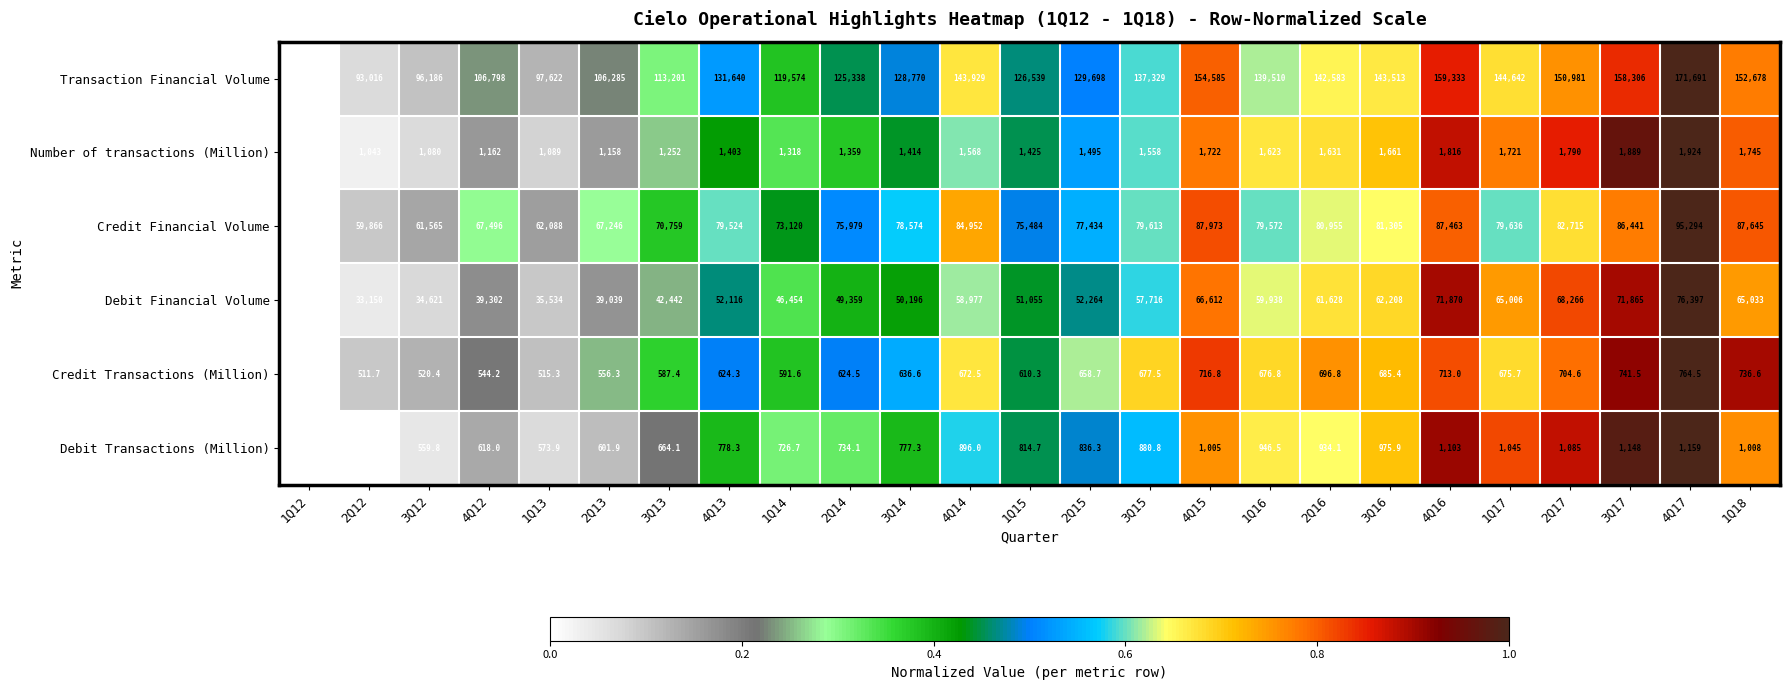

At which category is the sum across all series the highest?

4Q17